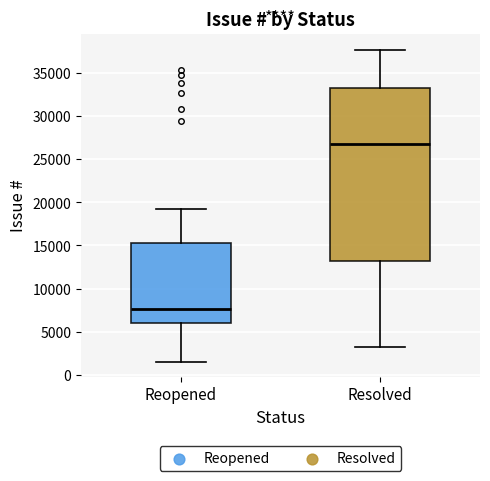

Reading left to right, transcribe this box plot: for each box, give where its median line is, the range the box spans, and where its two whiskers end, as read against the y-axis. The values are not printed on the chart, so give them approximately, as read against the axis.

Reopened: median 7500, box 6000 to 15500, whiskers 1500 to 19000
Resolved: median 27000, box 13000 to 33500, whiskers 3000 to 38000